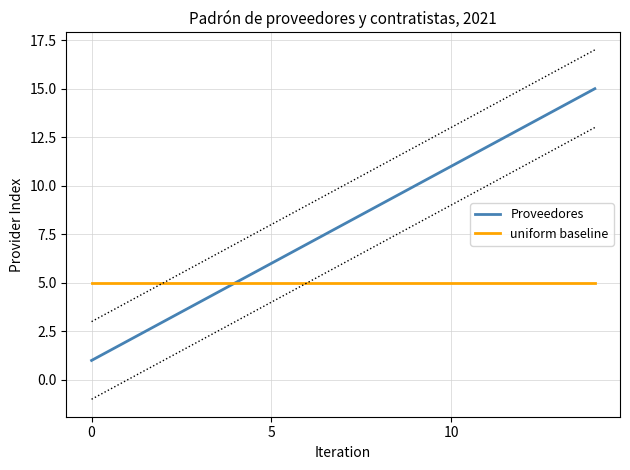

Which series has the largest total across all categories?

Proveedores